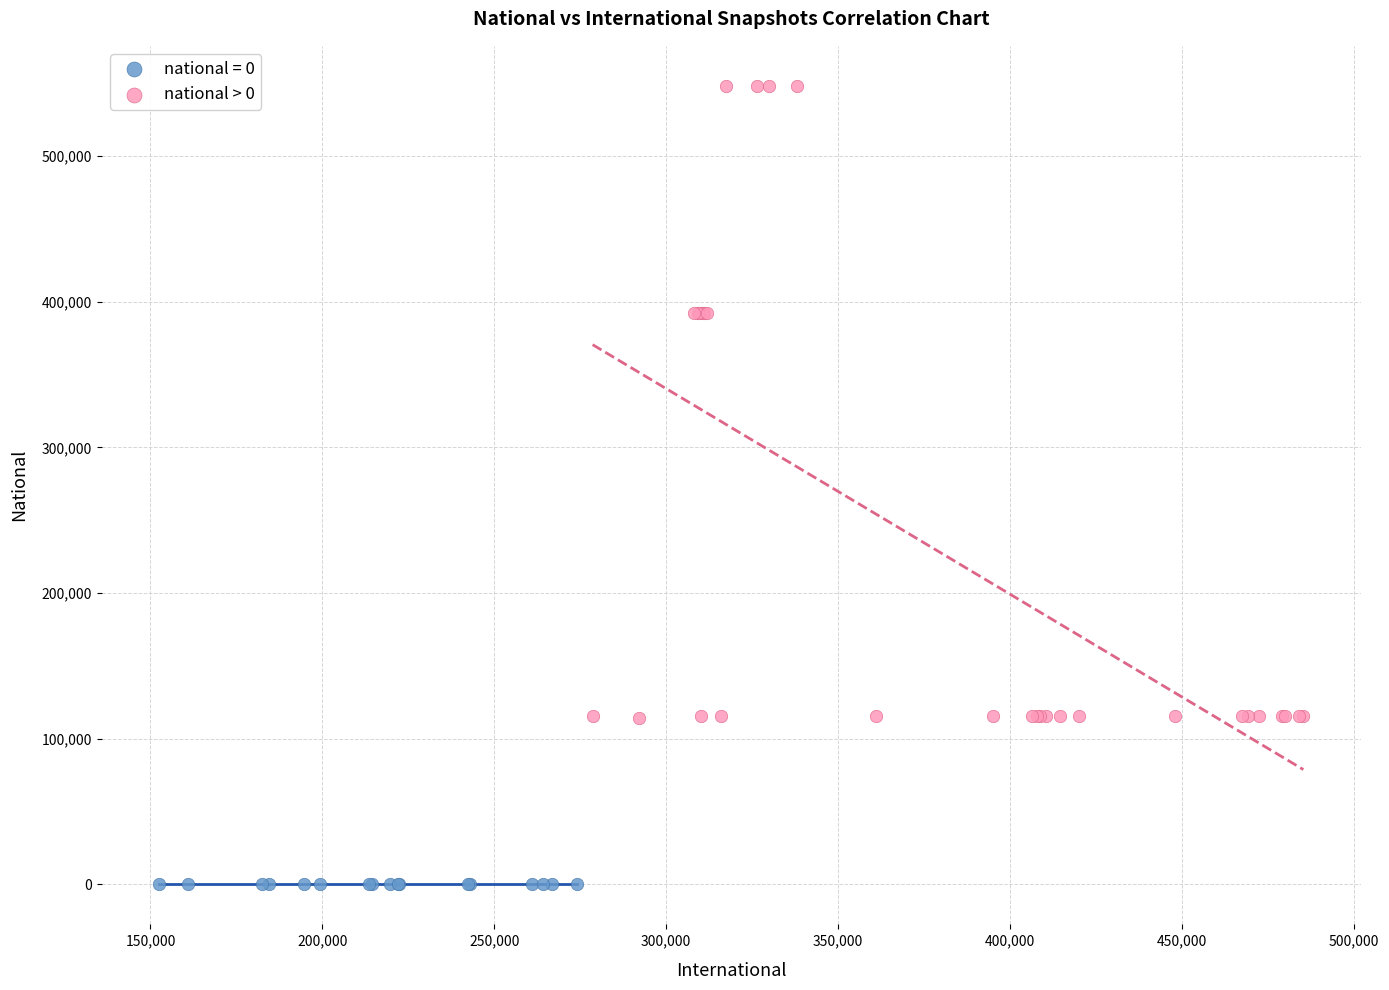

Which series contains the lowest Y value?

national = 0